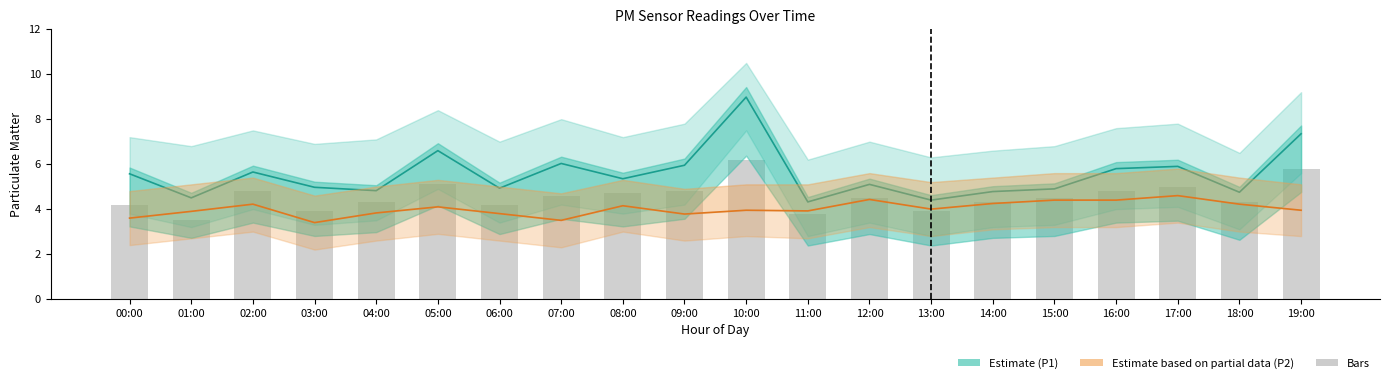

Where is P1 (Estimate) nearest to the value 6?

07:00